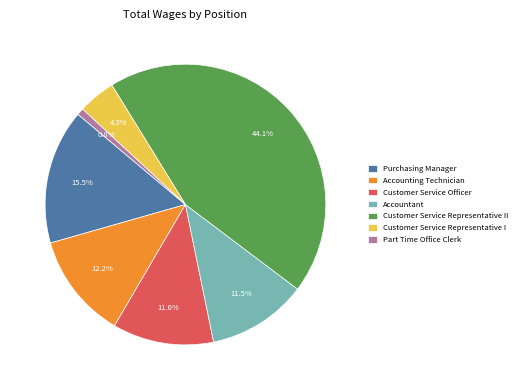

The Customer Service Representative II slice represents 56% of the pie. True or false?

False